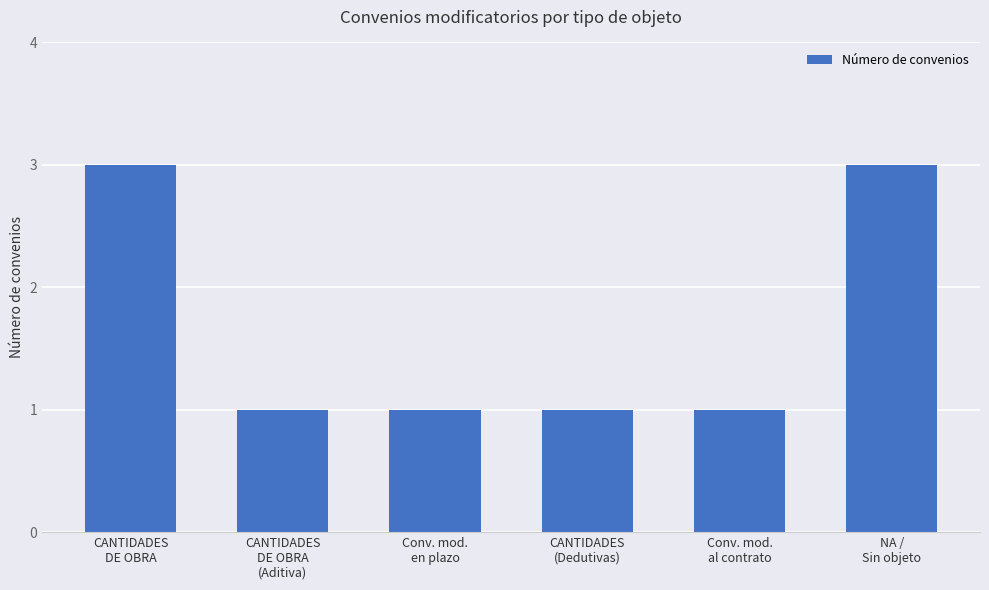

How many series are shown in this chart?

1